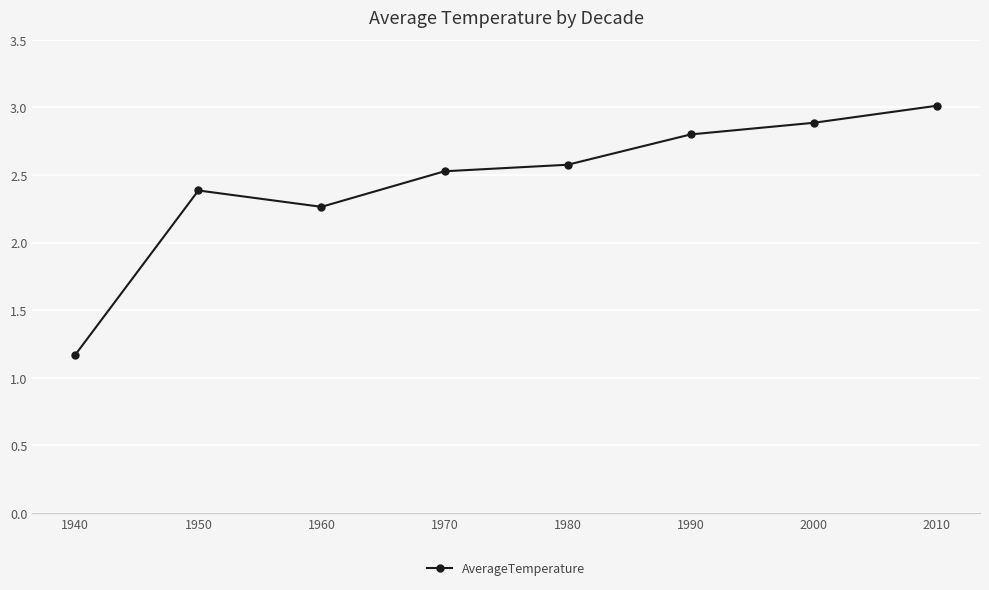

What is the difference between the maximum and minimum values?

1.8